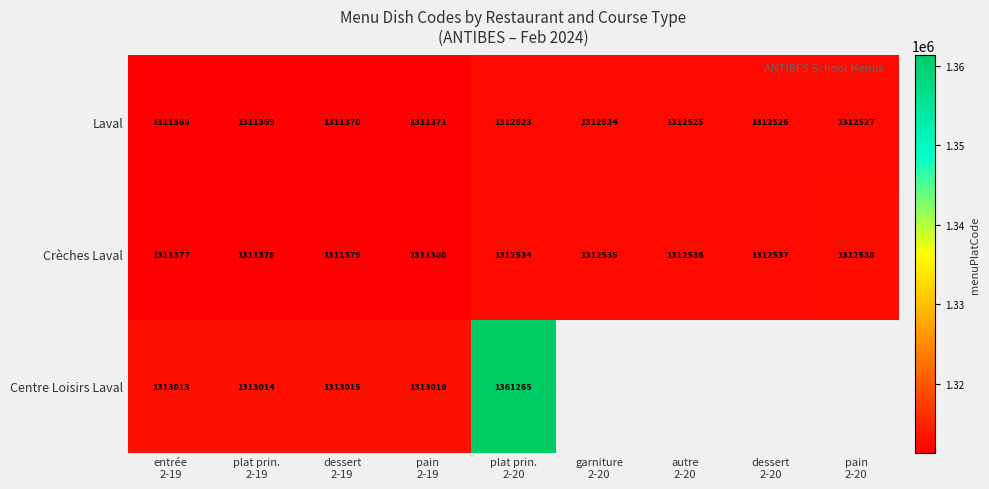

What is the sum of all Crèches Laval values?

11808194